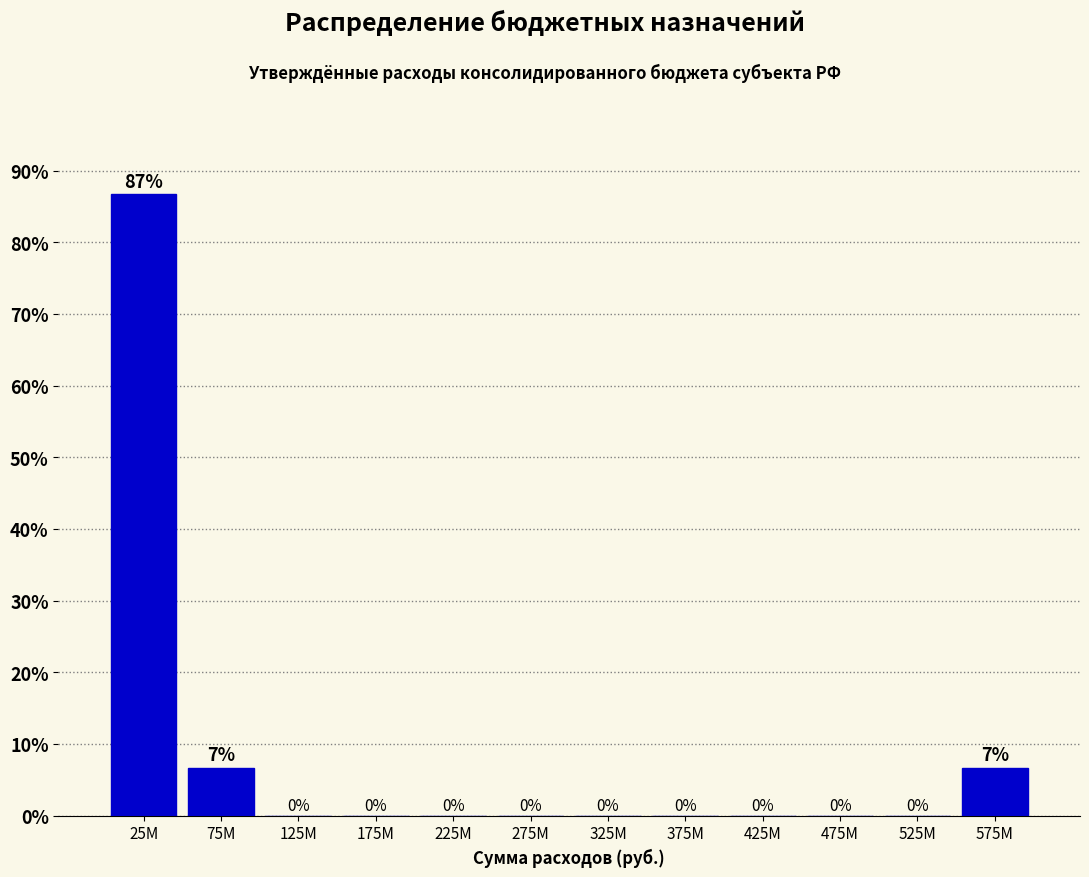

Between 225M and 575M, which is larger?

575M